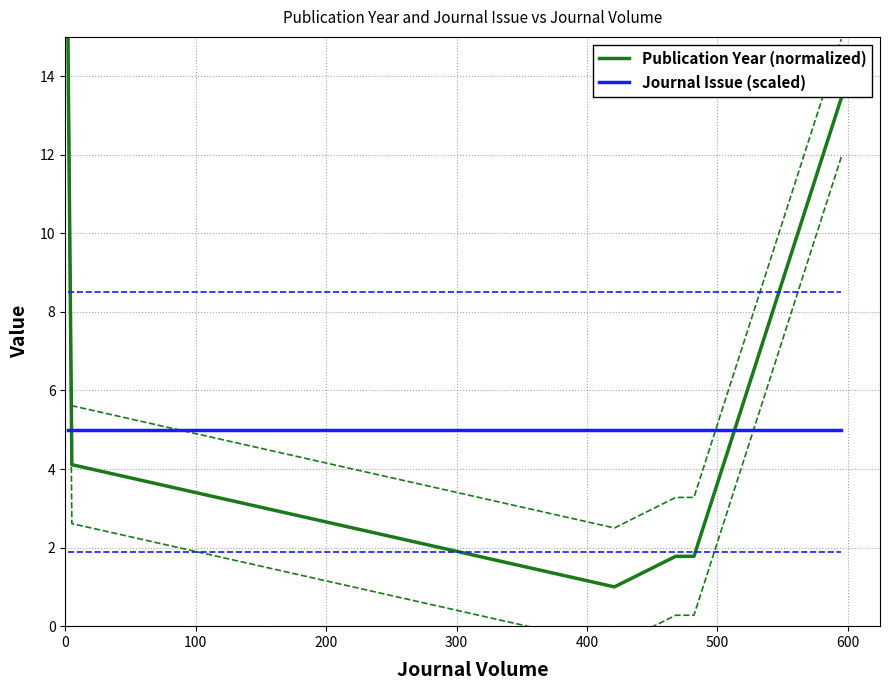

How many intersections are there between Journal Issue (scaled) and Publication Year (normalized)?

2